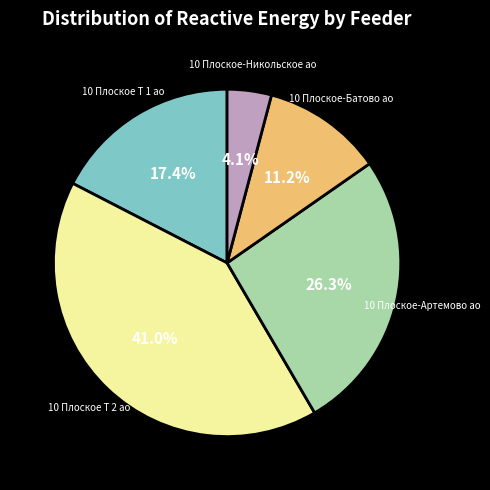

Which category has the smallest portion of the pie?

10 Плоское-Никольское ао